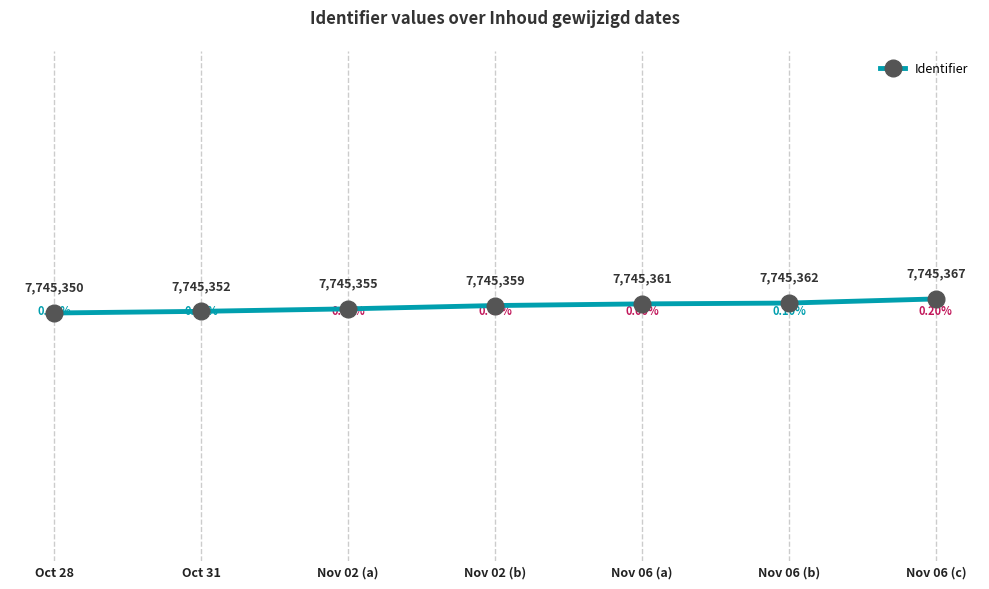

How many data points are less than 7745359?

3